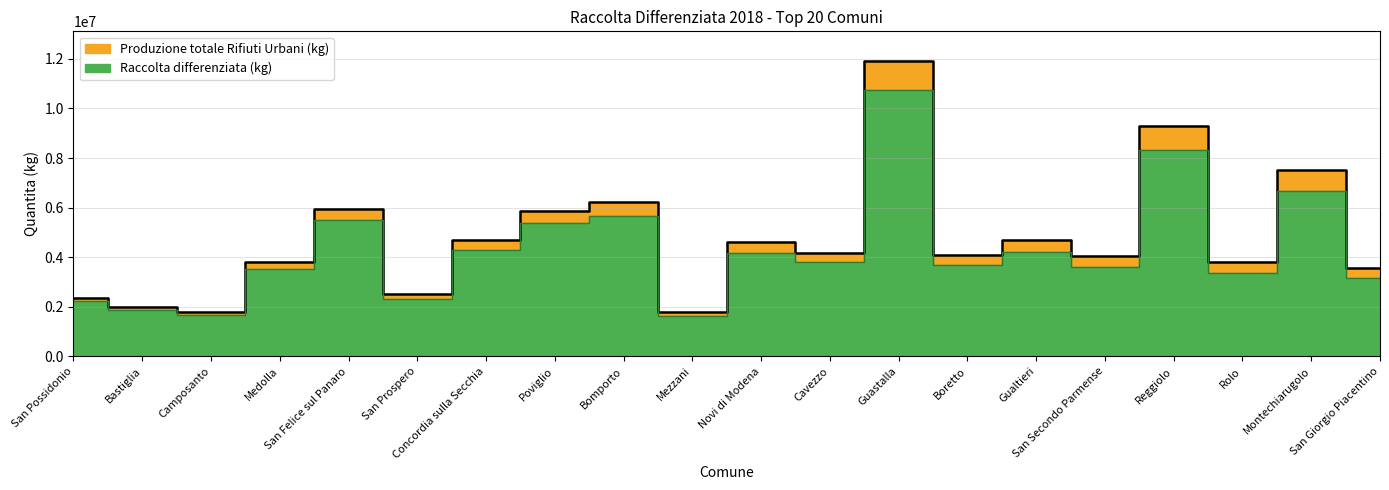

Rank the series by their average value, from lowest to highest.

Raccolta differenziata (kg), Produzione totale Rifiuti Urbani (kg)